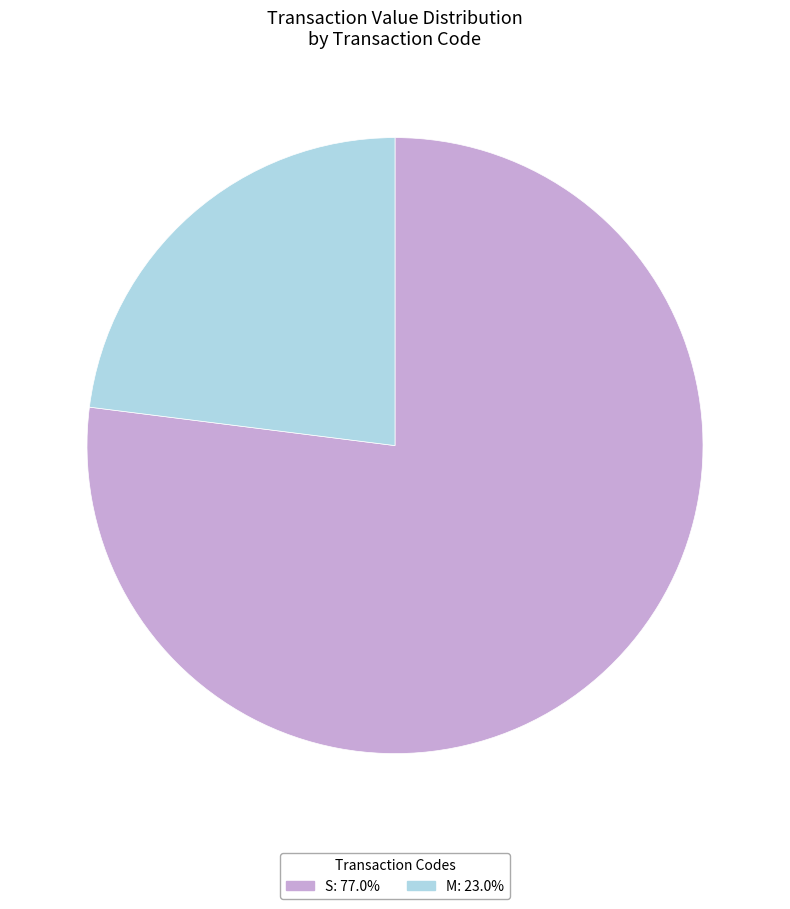

Is there any slice that represents more than half of the pie?

Yes